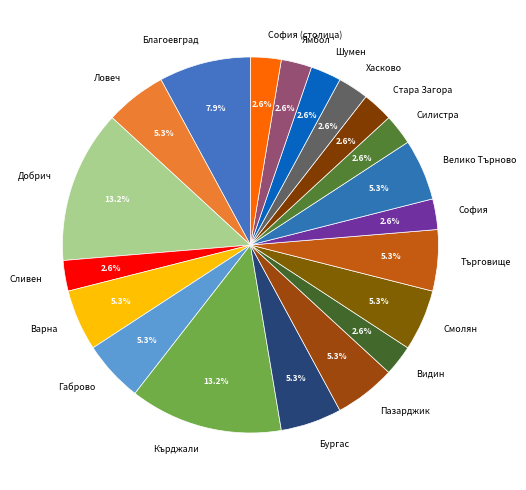

How many slices are in this pie chart?

20